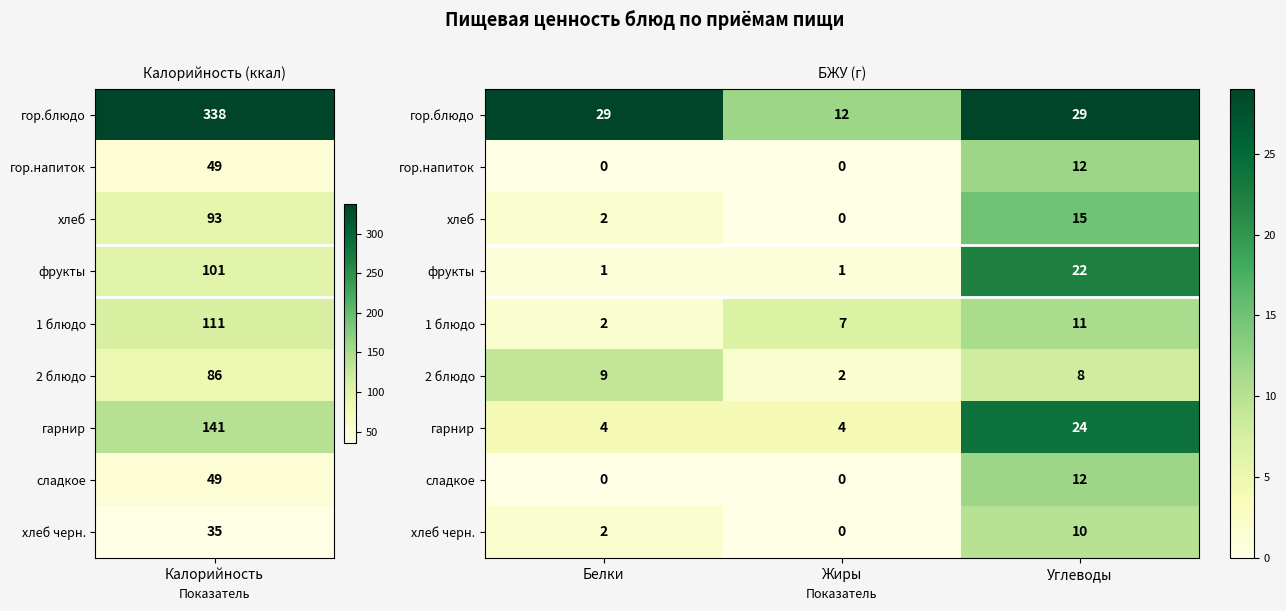

How many сладкое values are between 0 and 12?

3